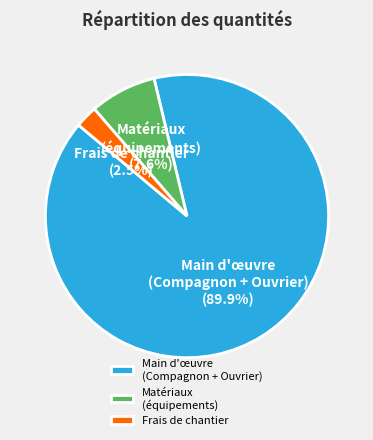

Is there a majority slice in this chart?

Yes